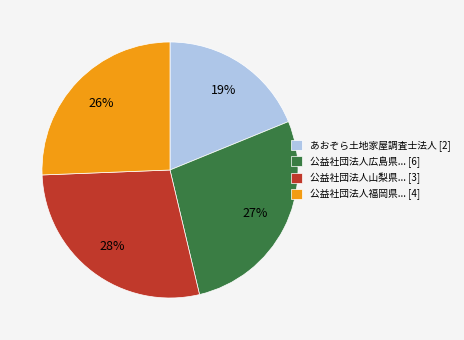

Which has a higher value, あおぞら土地家屋調査士法人 [2] or 公益社団法人福岡県... [4]?

公益社団法人福岡県... [4]